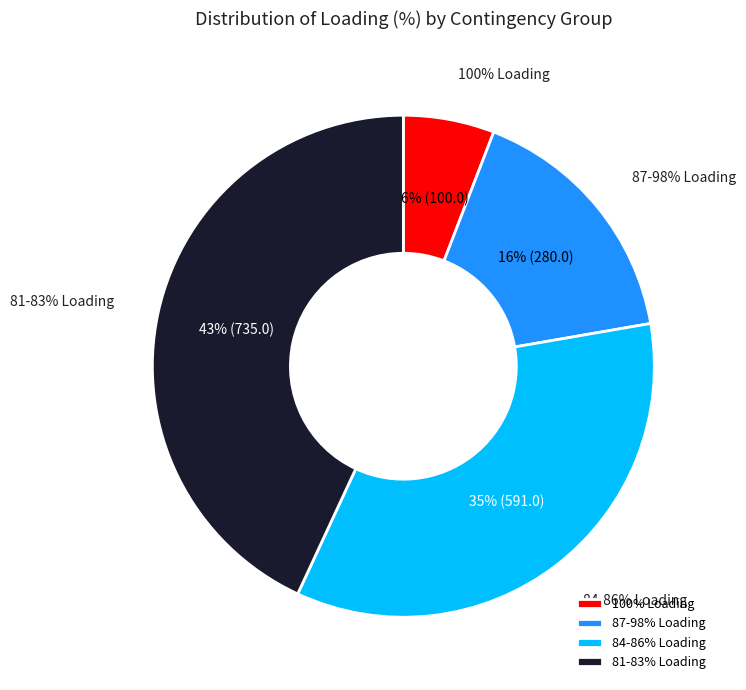

Is there a majority slice in this chart?

No